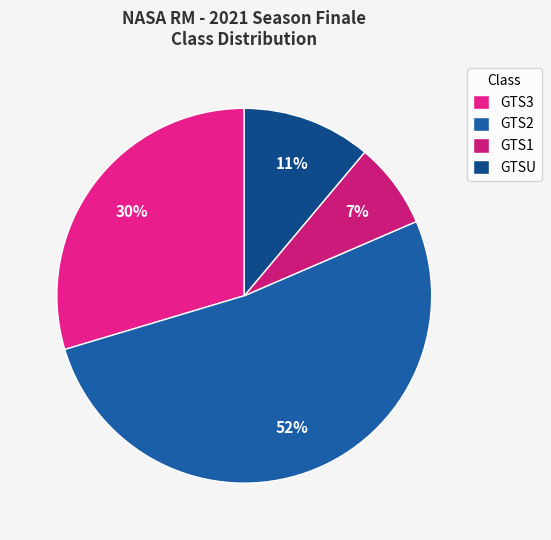

To the nearest percent, what portion does GTS2 represent?

52%